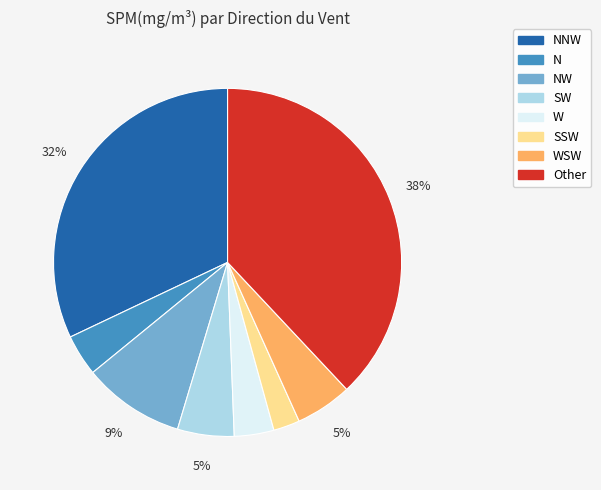

Is it true that SSW is 16% of the pie?

False